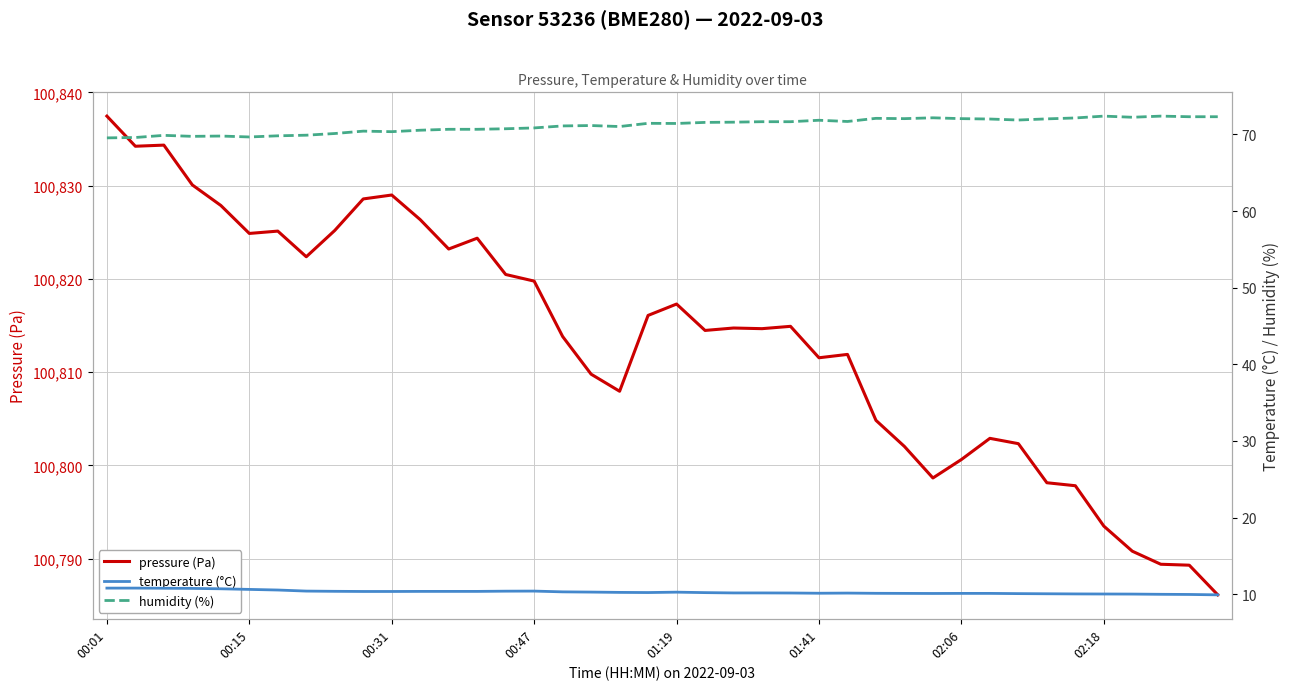

The value of temperature (°C) at 13 is 10.4. True or false?

True